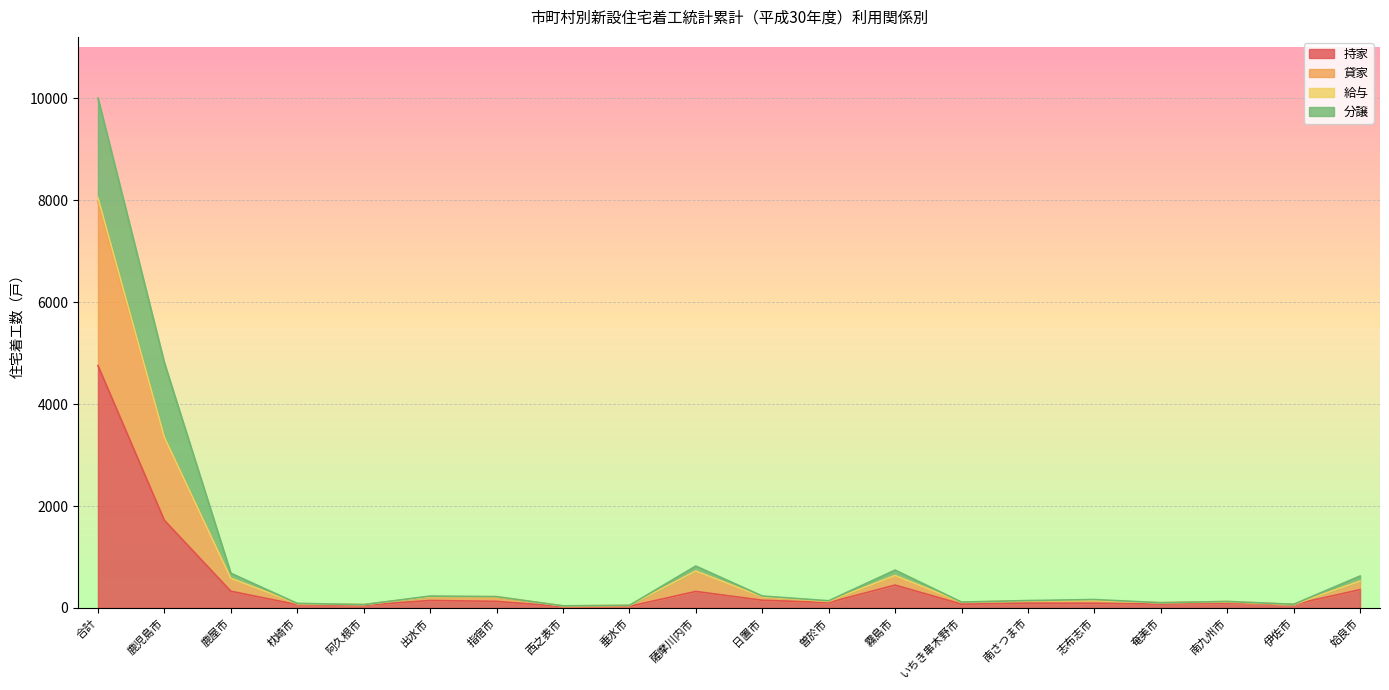

What is the maximum value for 持家?

4757